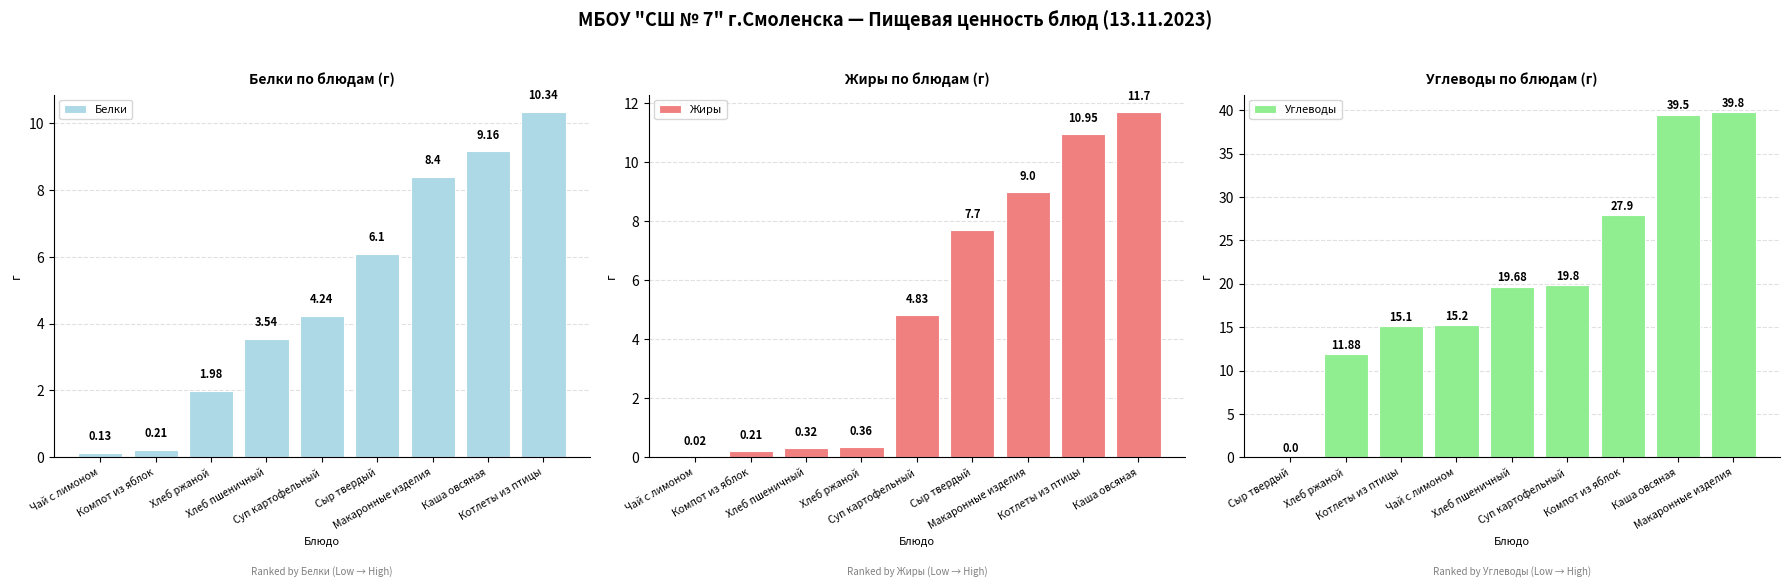

What is the difference between the maximum and minimum values in the Белки series?

10.2